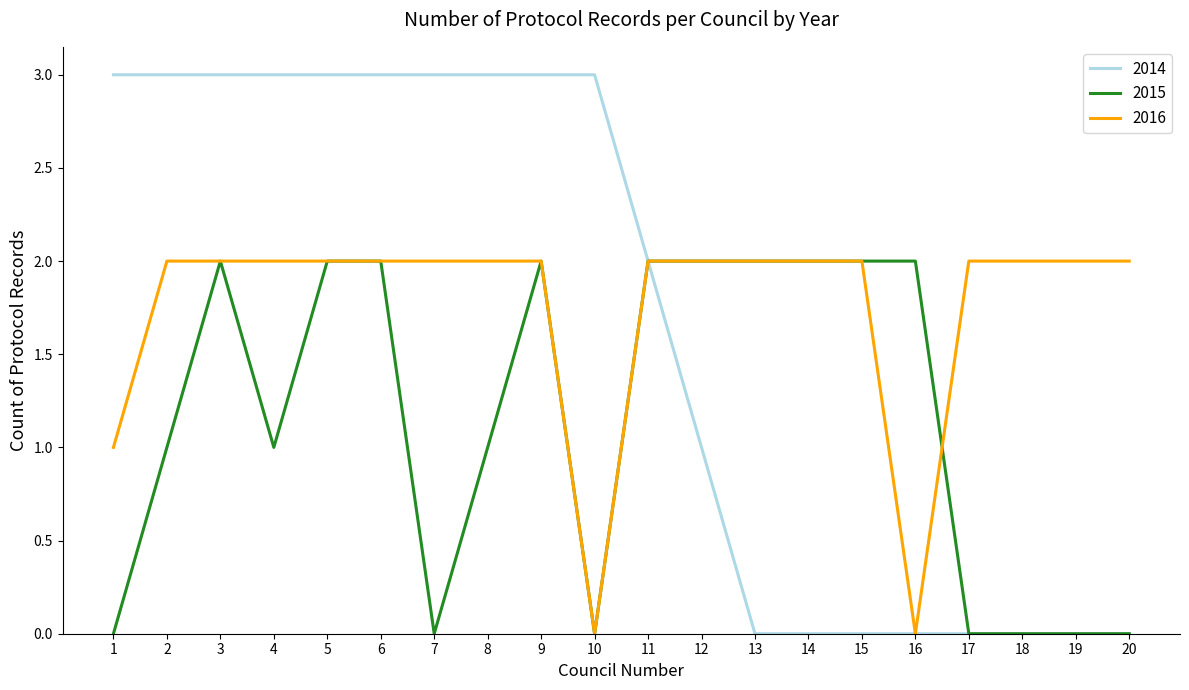

True or false: 2014 has a value of -2 at 17.

False